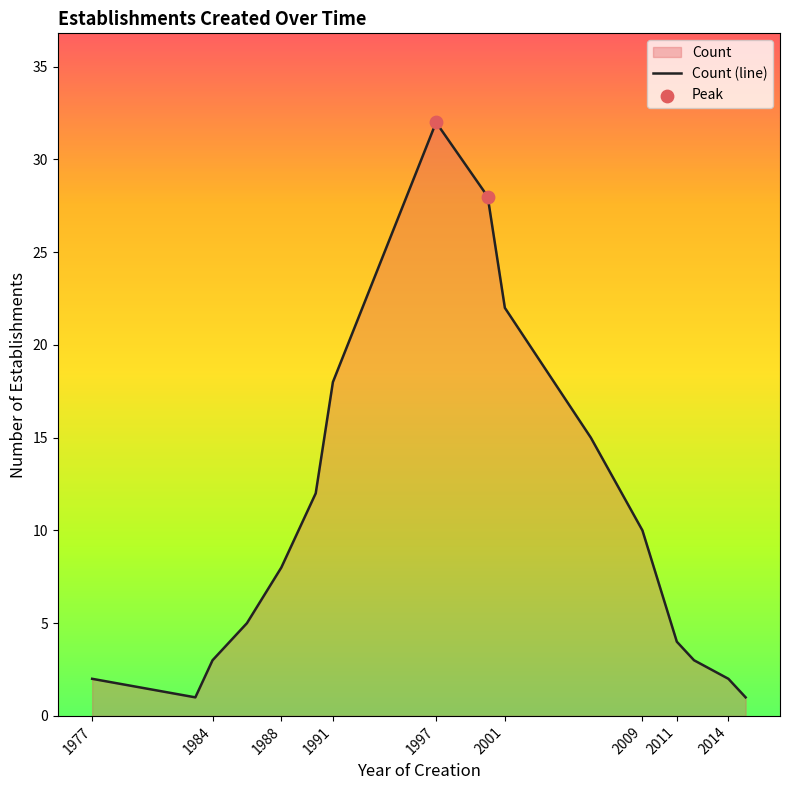

What is the change in value from 2006 to 2015?

-14